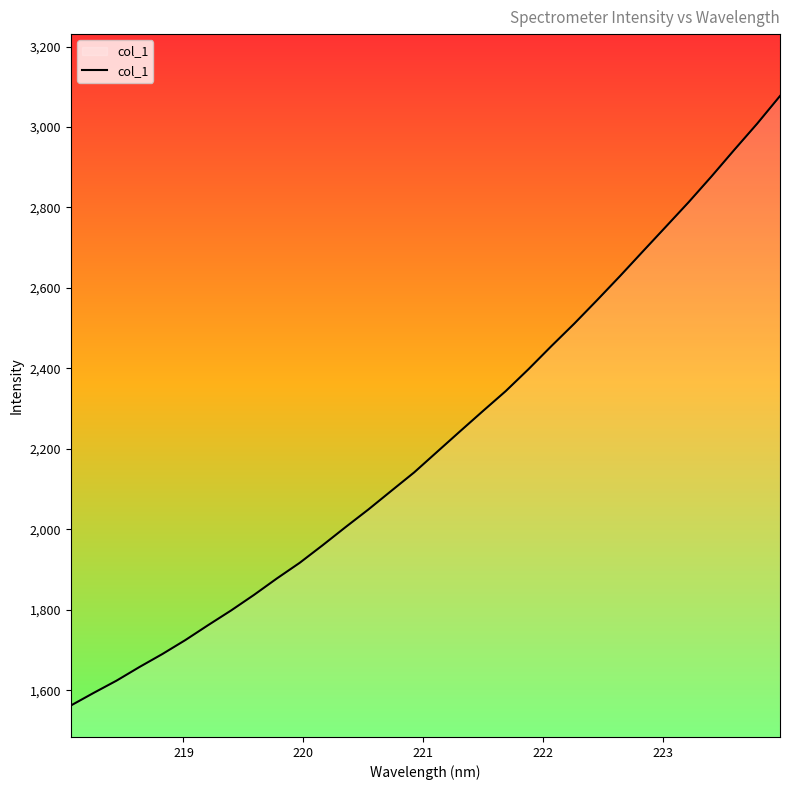

How many lines are shown in the chart?

1